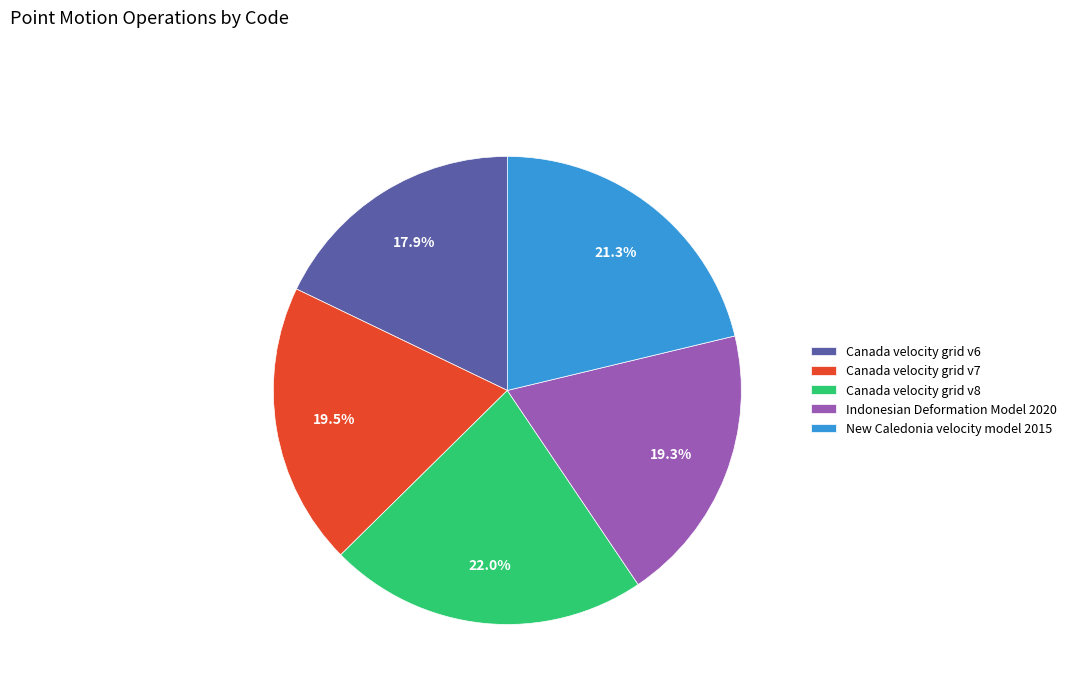

True or false: New Caledonia velocity model 2015 accounts for 21% of the total.

True